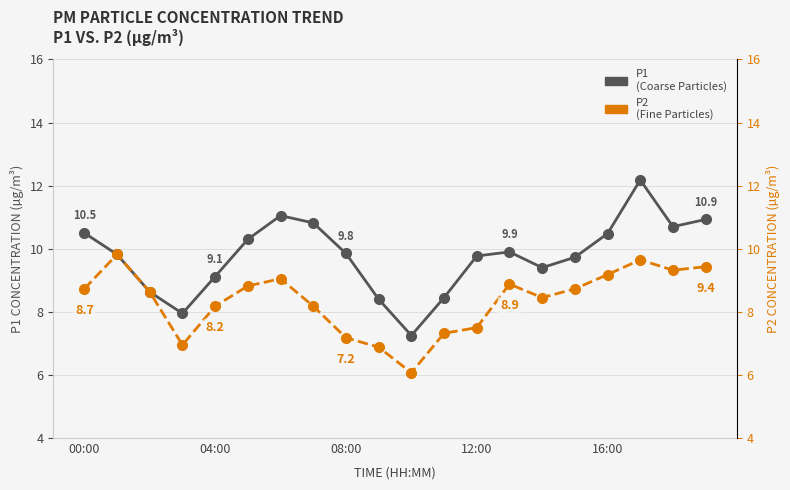

True or false: P1 and P2 cross at least once.

False